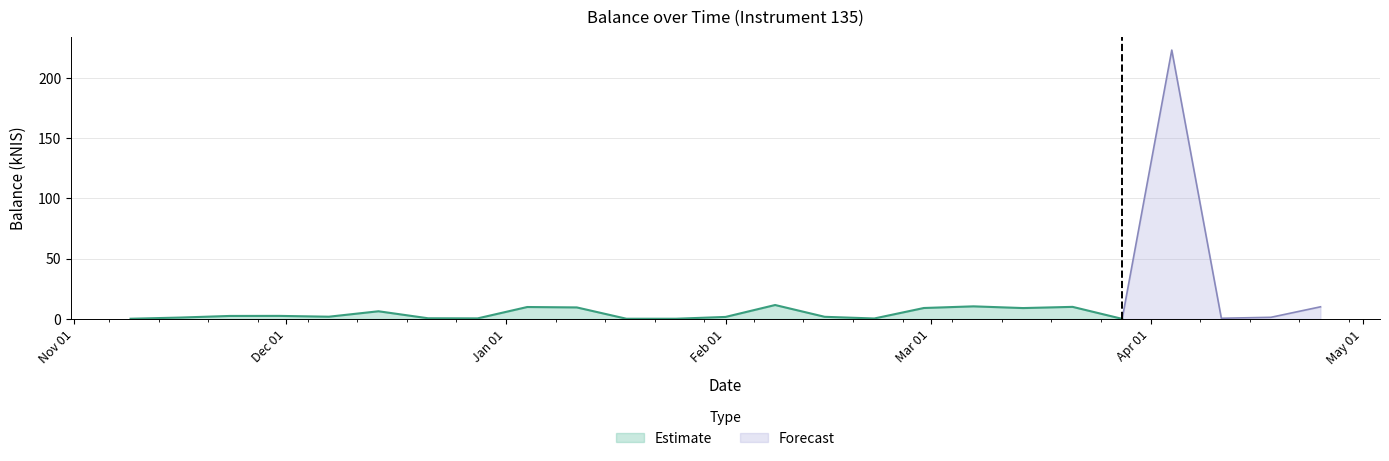

Reading left to right, list all the values displayed in this chart.

0.2	1.2	2.5	2.5	1.9	6.4	0.6	0.5	9.9	9.6	0.2	0.2	1.7	11.6	1.8	0.4	9.1	10.5	9.0	10.0	0.1	223.1	0.6	1.4	10.1